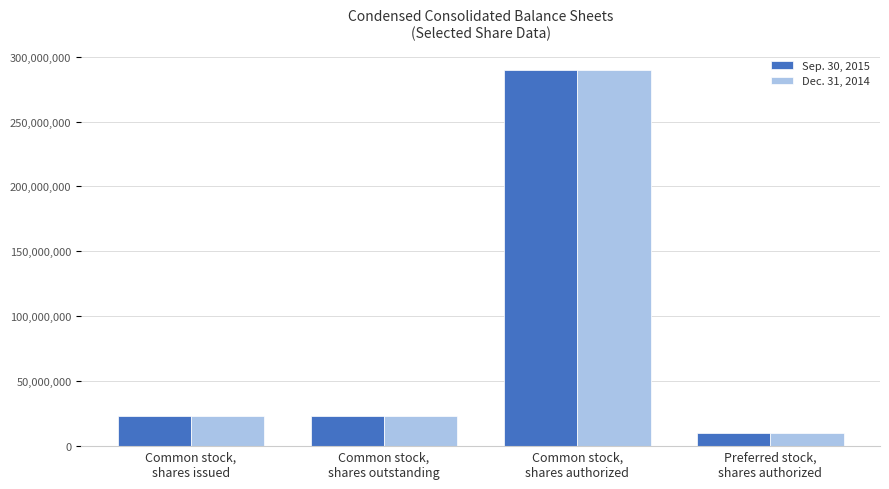

Reading left to right, extract all data points from this chart.

Sep. 30, 2015: 23027978	23027978	290000000	10000000
Dec. 31, 2014: 23028014	23028014	290000000	10000000